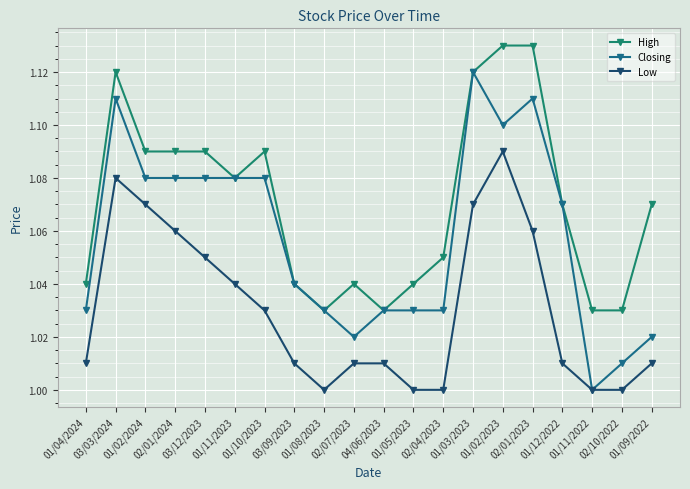

Does the chart have visible grid lines?

Yes